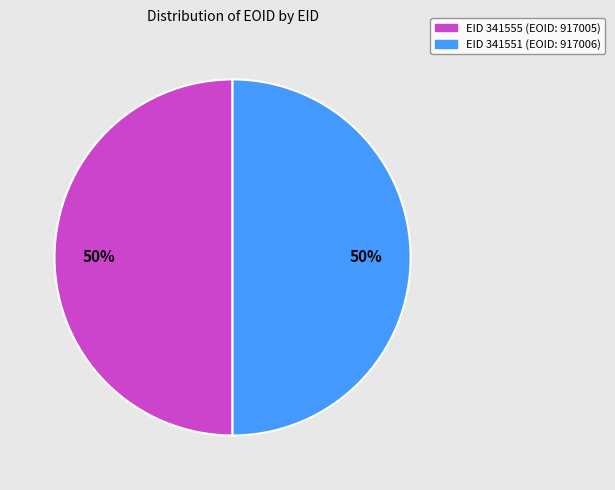

Count the number of slices in the pie.

2